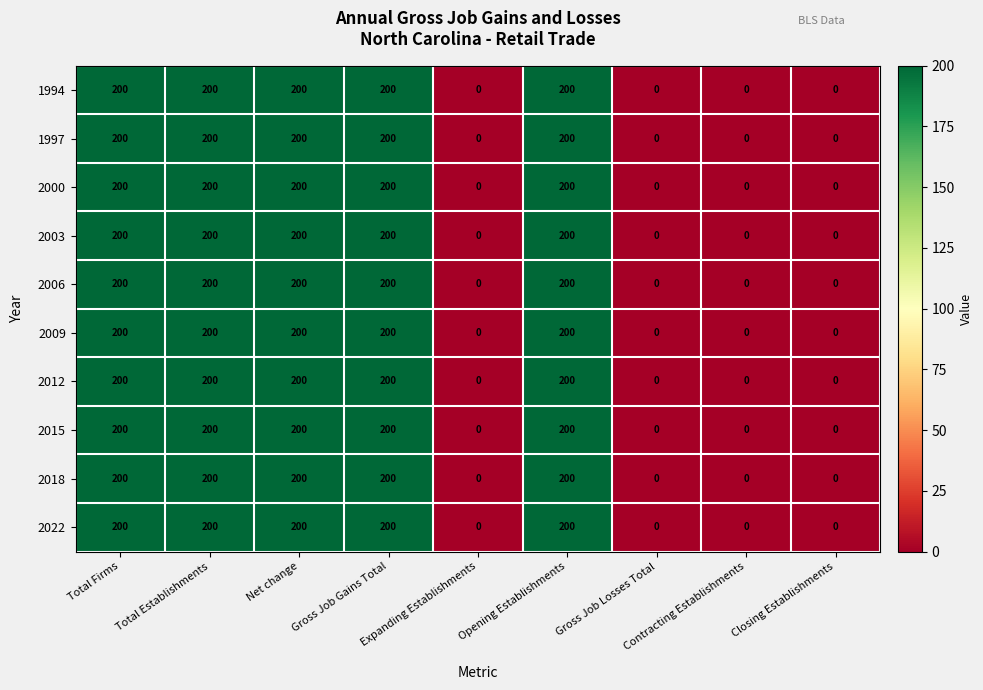

What is the approximate value of 1997 at Total Firms, to the nearest 50?

200